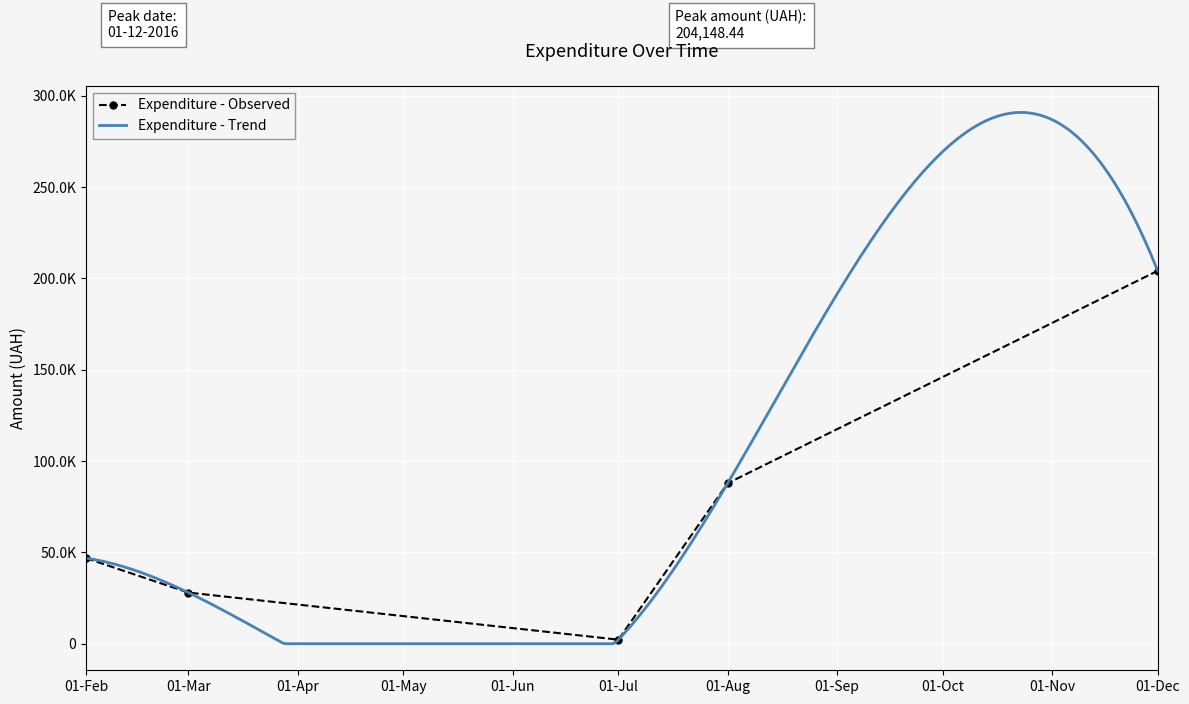

What is the ratio of the value at 13 to the value at 33?

0.7